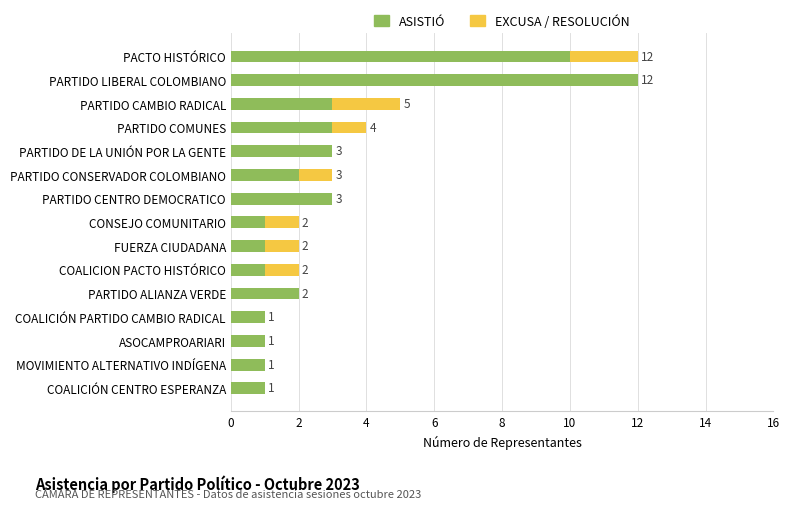

True or false: ASISTIÓ has a value of 2 at COALICIÓN PARTIDO CAMBIO RADICAL.

False